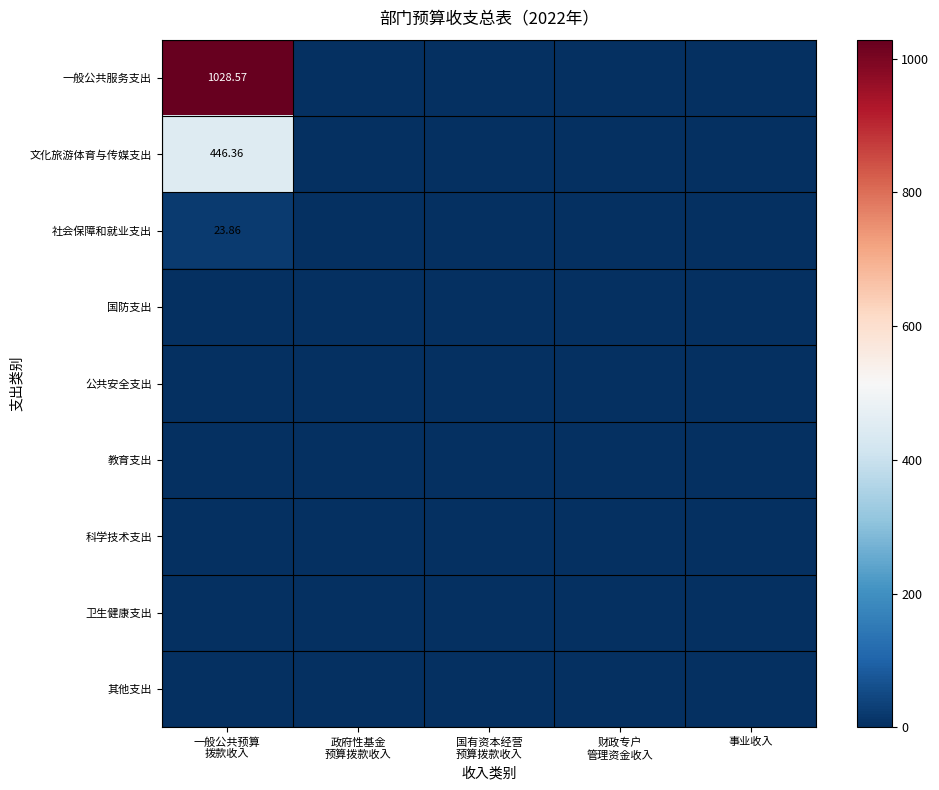

At how many categories does at least one series exceed 685?

1